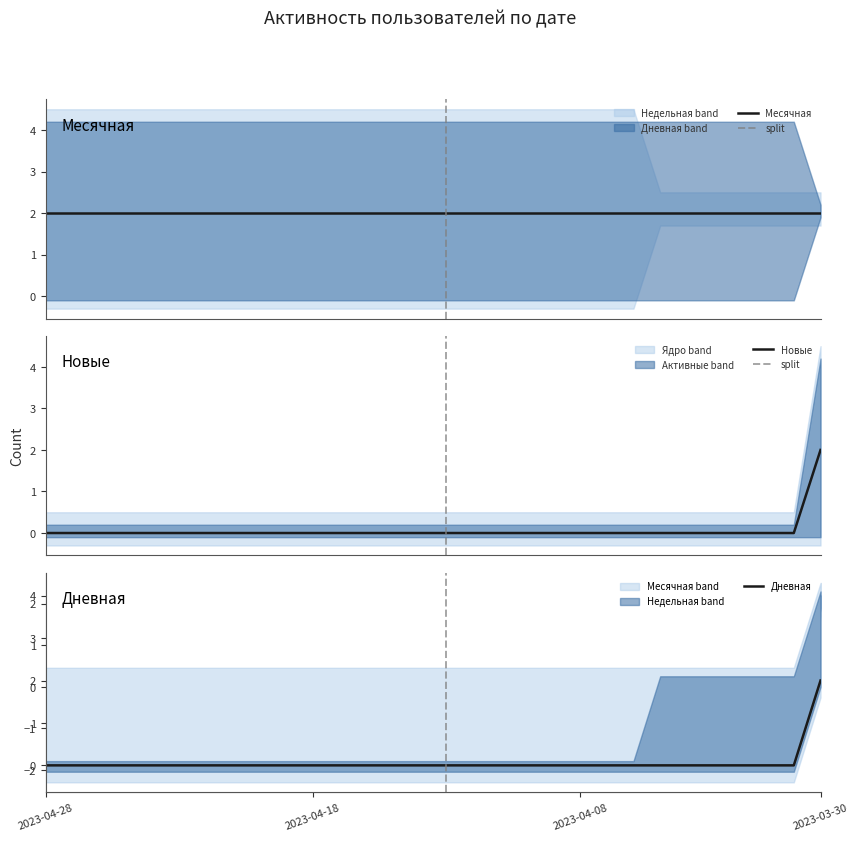

What is the value of the Недельная point at the 25th from the left?

2